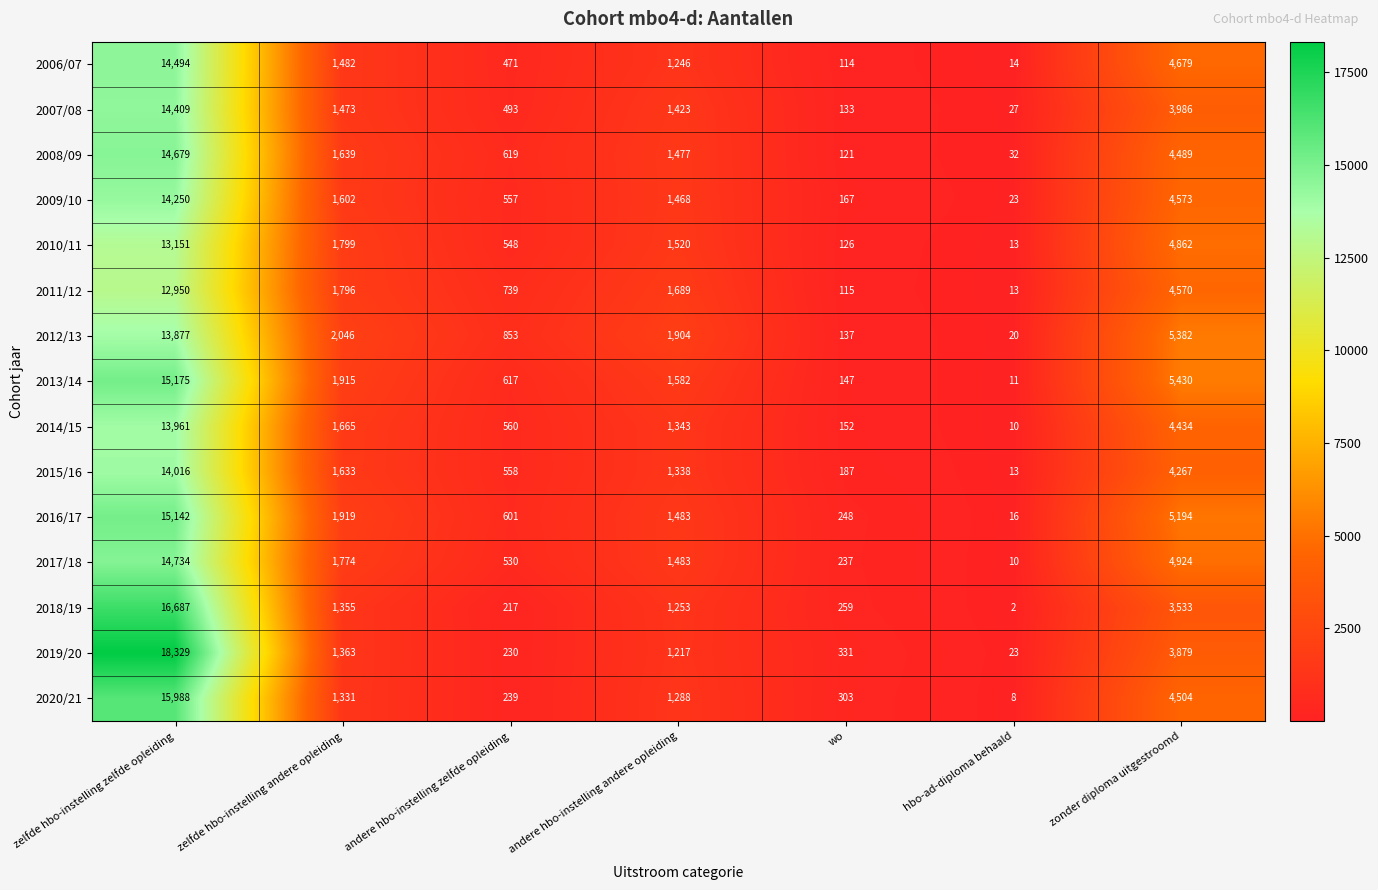

Where is 2013/14 nearest to the value 7593?

zonder diploma uitgestroomd